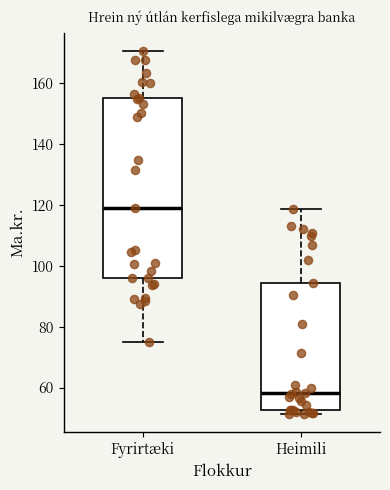

Where is the lower edge of the box for Heimili on the y-axis? The values are not printed on the chart, so give them approximately, as read against the axis.

52